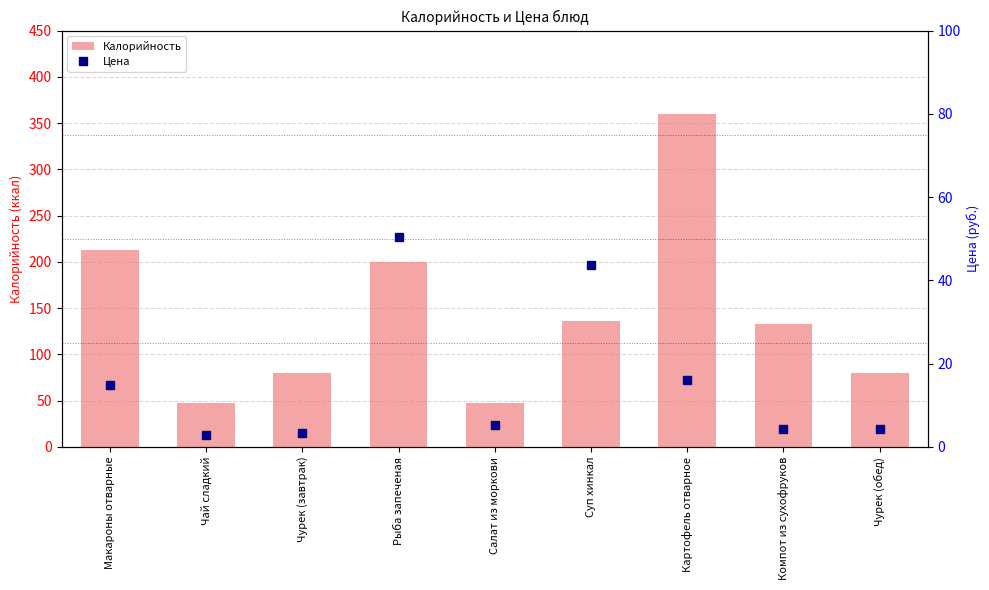

Reading left to right, extract all data points from this chart.

Калорийность: 213.0	47.0	80.0	200.0	47.0	136.6	360.0	132.8	80.0
Цена: 15.0	2.9	3.3	50.4	5.2	43.6	16.1	4.3	4.2